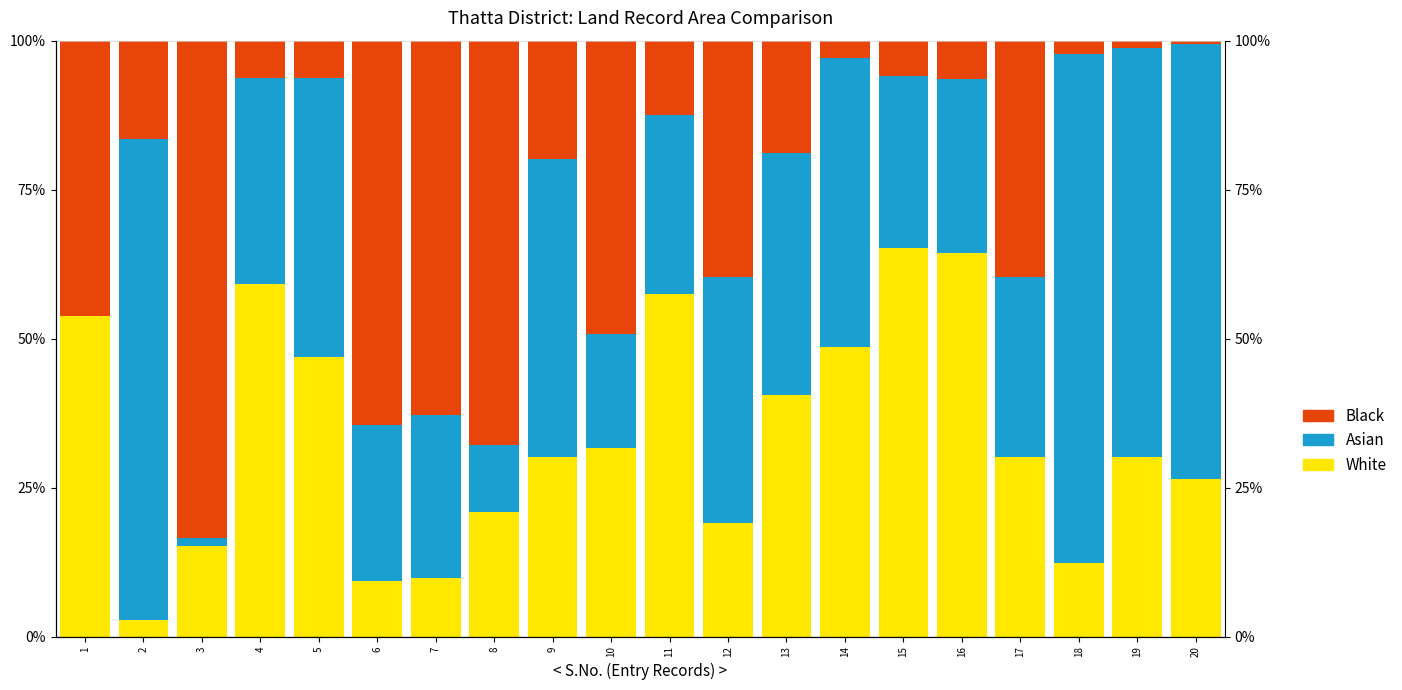

Reading left to right, what are all the values shown in this chart?

White: 53.9	2.8	15.2	59.2	46.9	9.3	9.7	20.9	30.2	31.6	57.5	19.1	40.6	48.6	65.2	64.3	30.2	12.3	30.1	26.4
Asian: 0.0	80.7	1.3	34.5	46.9	26.2	27.4	11.2	50.0	19.3	30.2	41.2	40.6	48.6	28.9	29.2	30.2	85.5	68.8	72.9
Black: 46.1	16.4	83.4	6.3	6.3	64.5	62.9	67.9	19.9	49.2	12.4	39.7	18.9	2.9	5.9	6.5	39.6	2.2	1.2	0.6